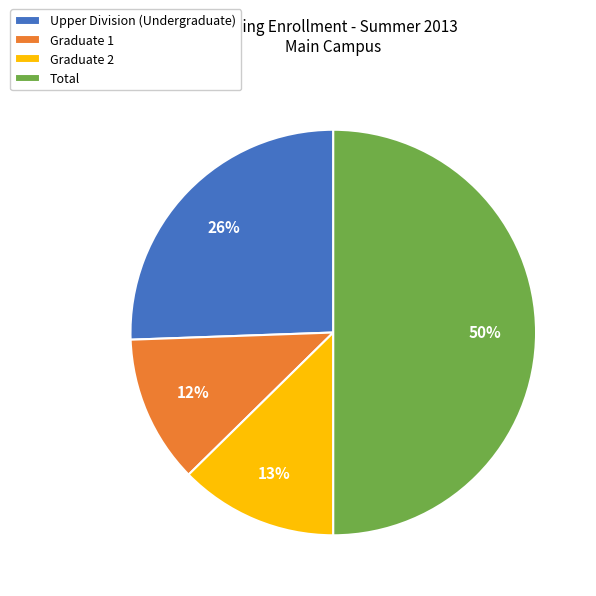

How many segments does this pie chart have?

4